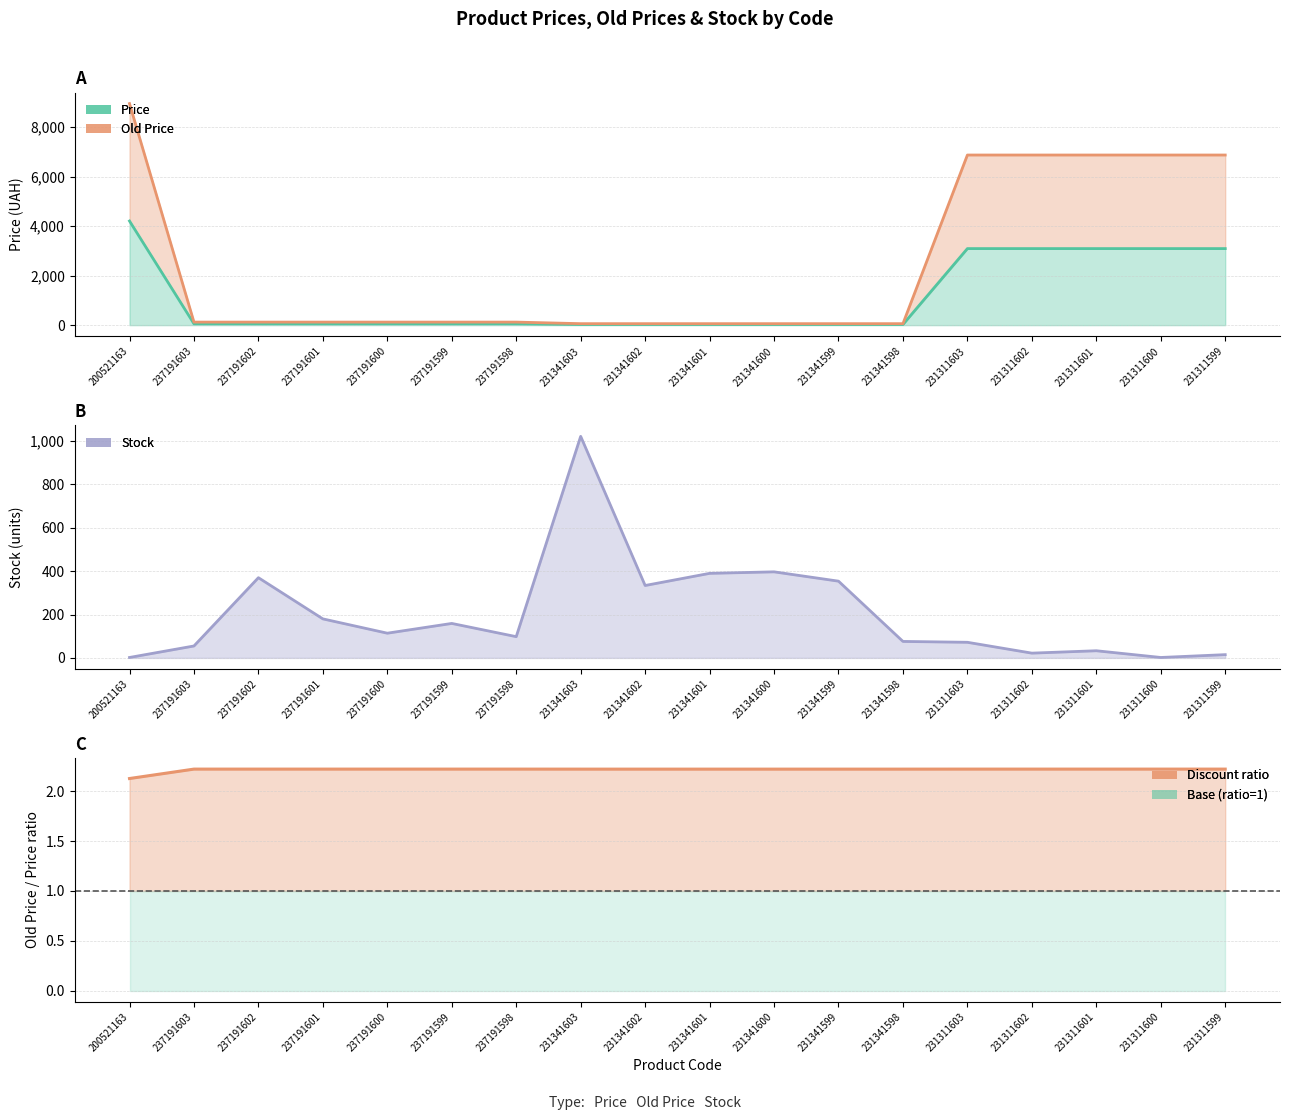

Between 231311603 and 231341602, which is larger?

231311603